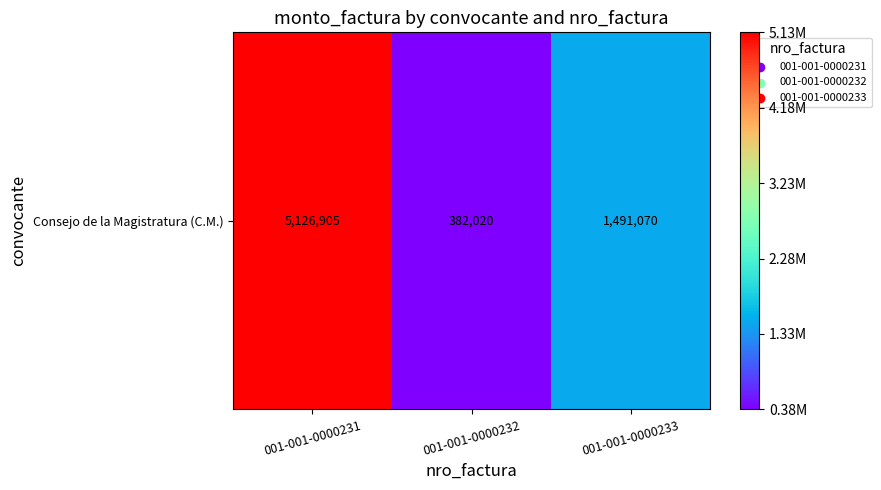

What is the difference between the maximum and second lowest values?

3635835